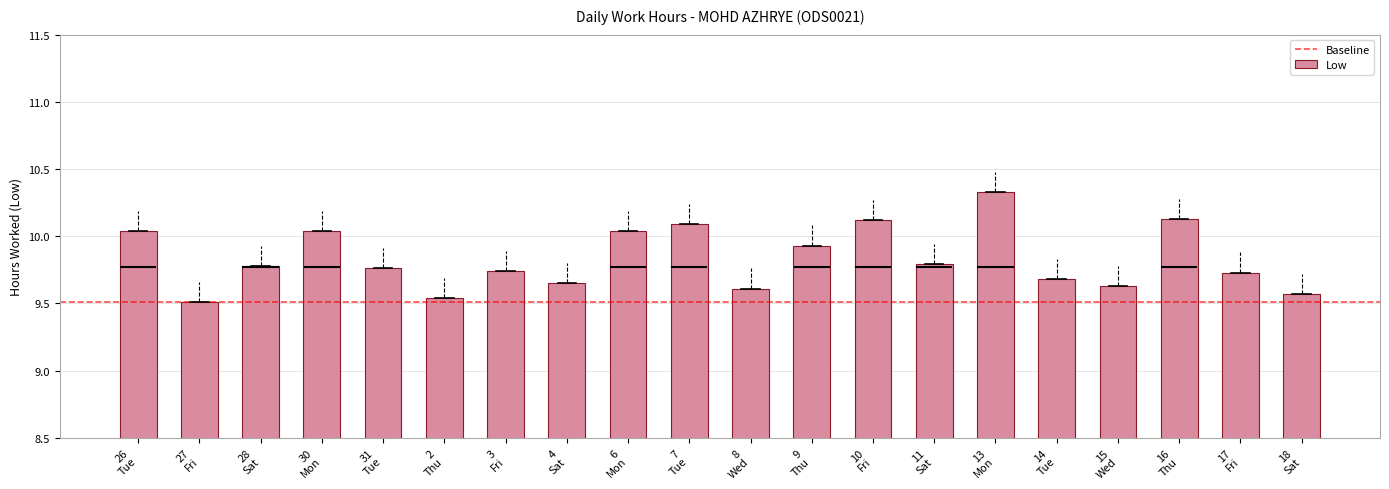

What is the maximum value shown in the chart?

10.3